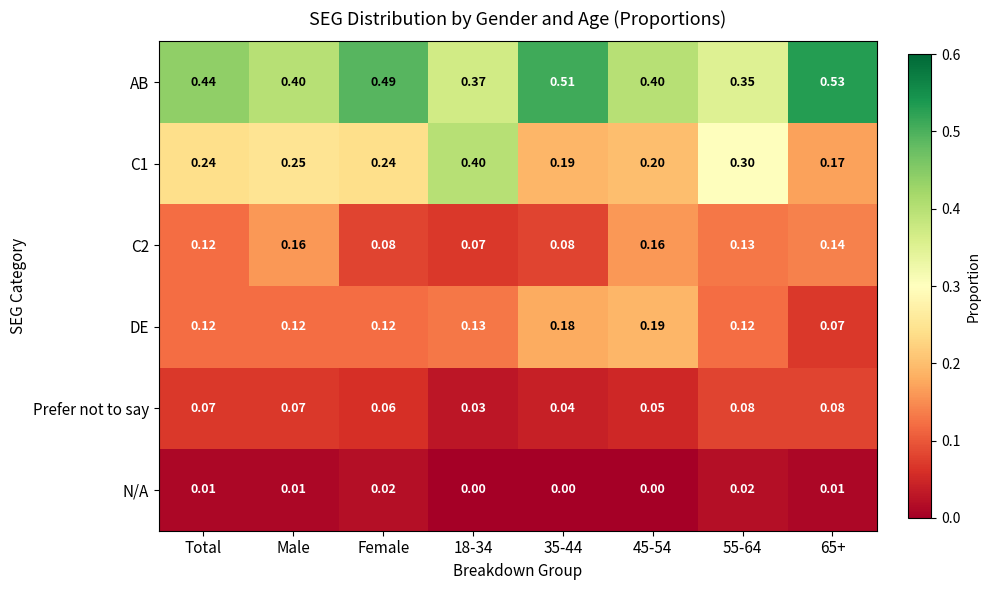

Which series changed the most between 45-54 and 65+?

AB